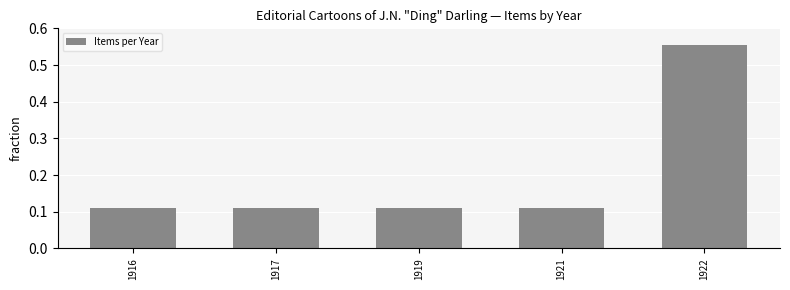

What is the difference between the values at 1922 and 1921?

0.4